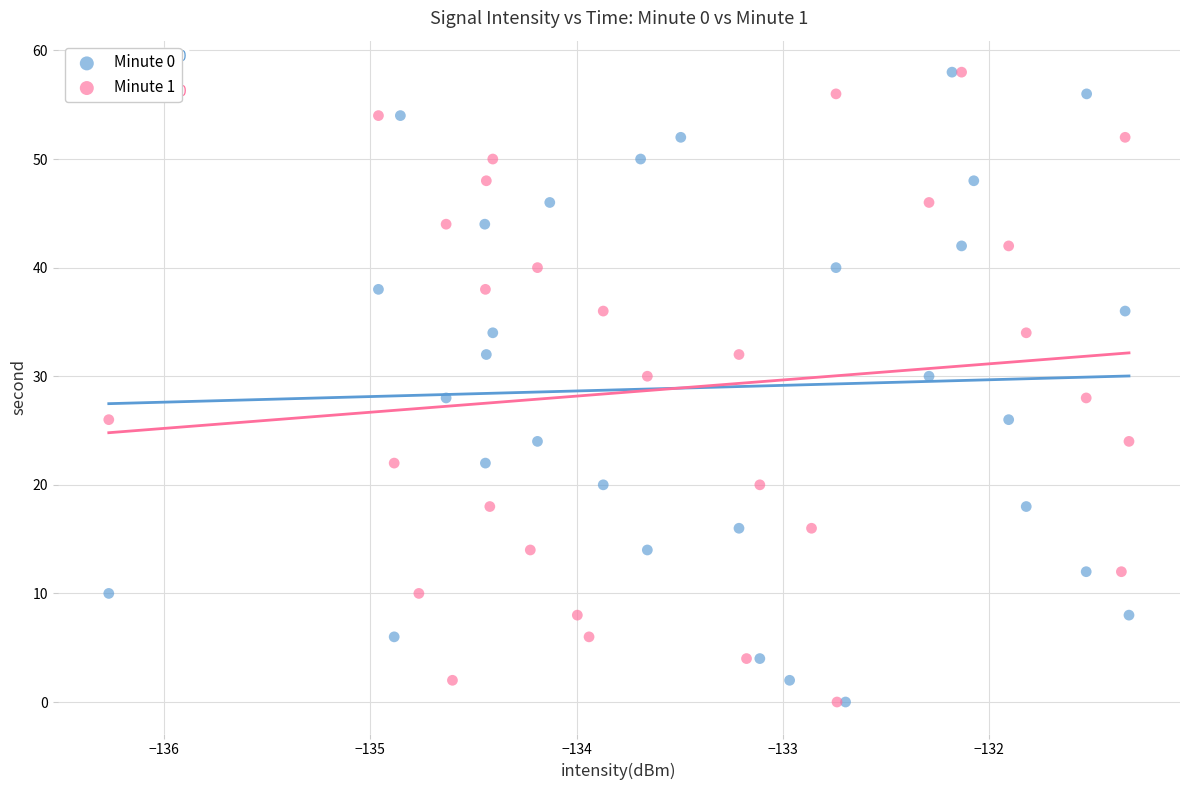

What are all the series names shown in the legend?

Minute 0, Minute 1